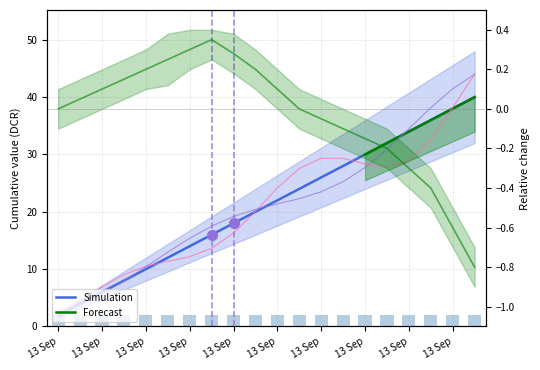

At which category does the chart reach its minimum across all series?

13 Sep